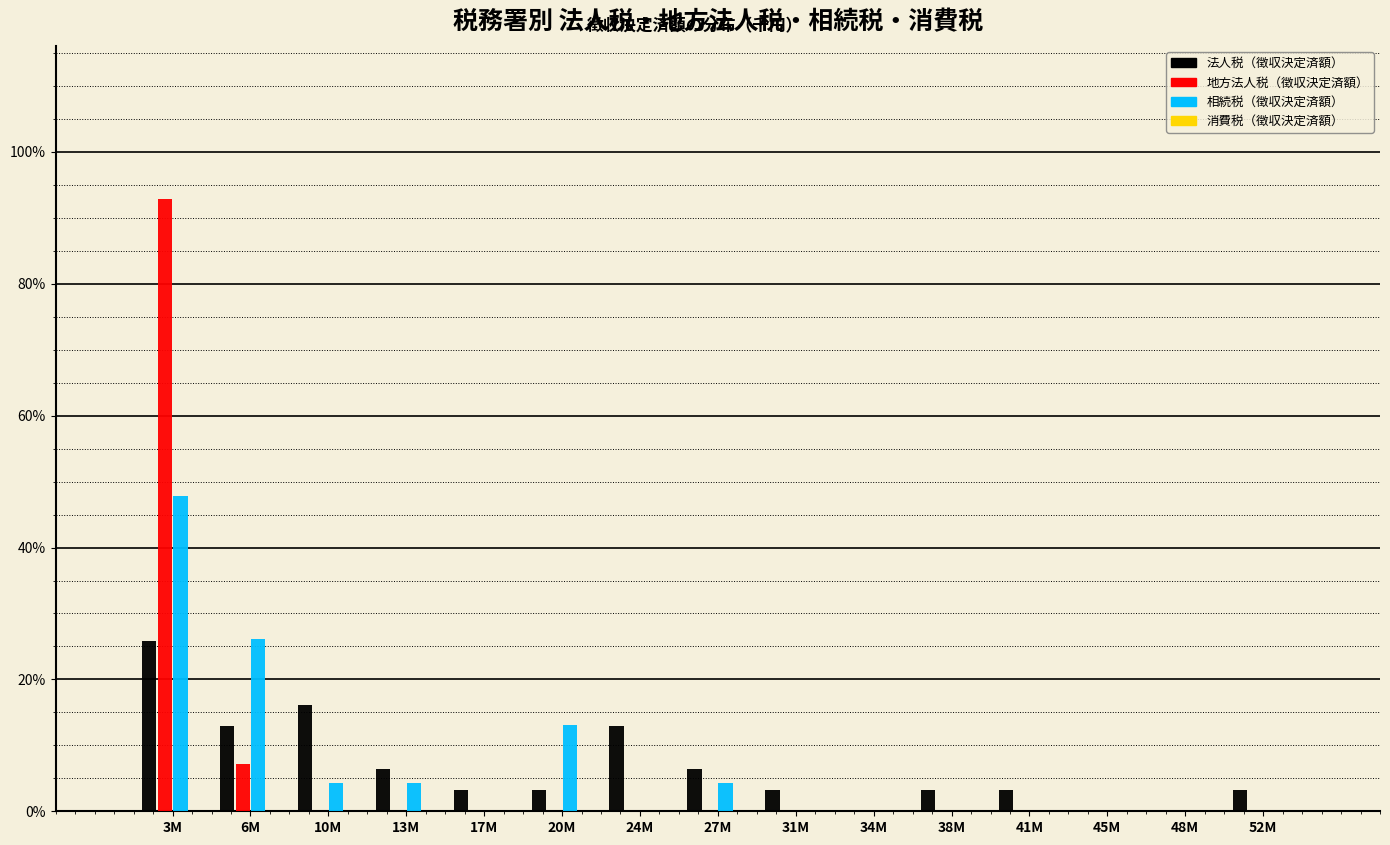

What is the sum of all 相続税（徴収決定済額） values?

100.0